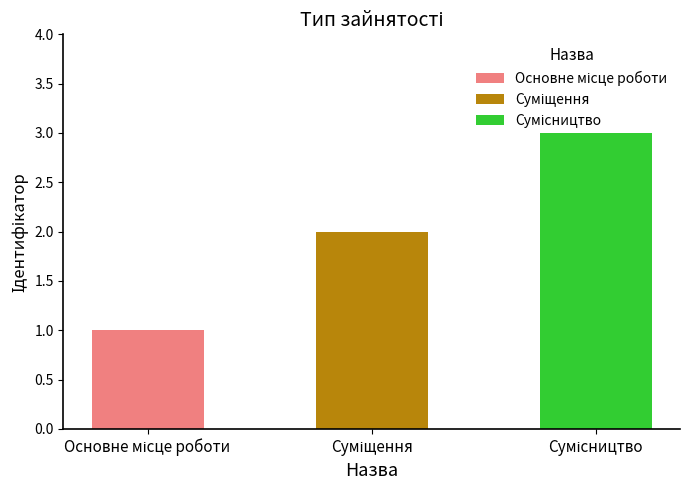

Reading left to right, list all the values displayed in this chart.

1	2	3